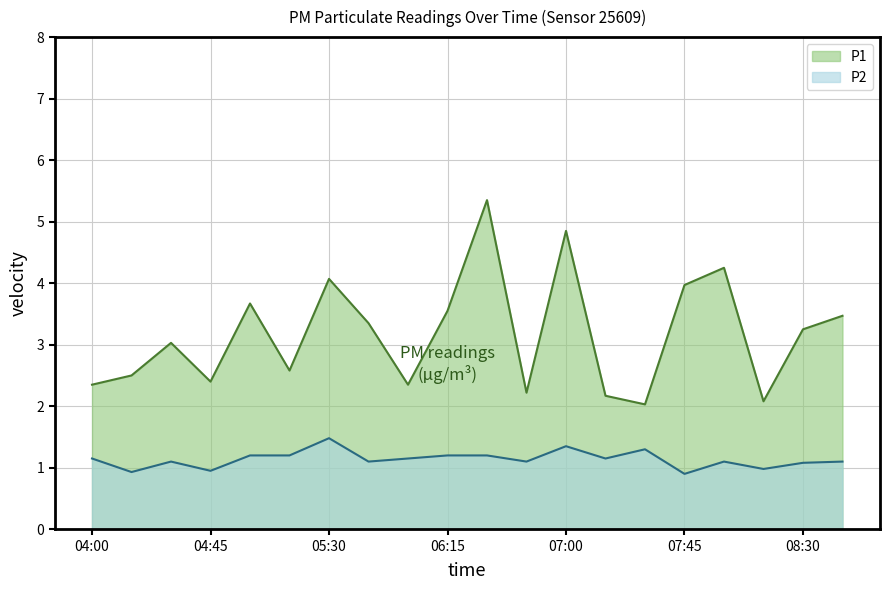

At how many categories does at least one series exceed 1?

20